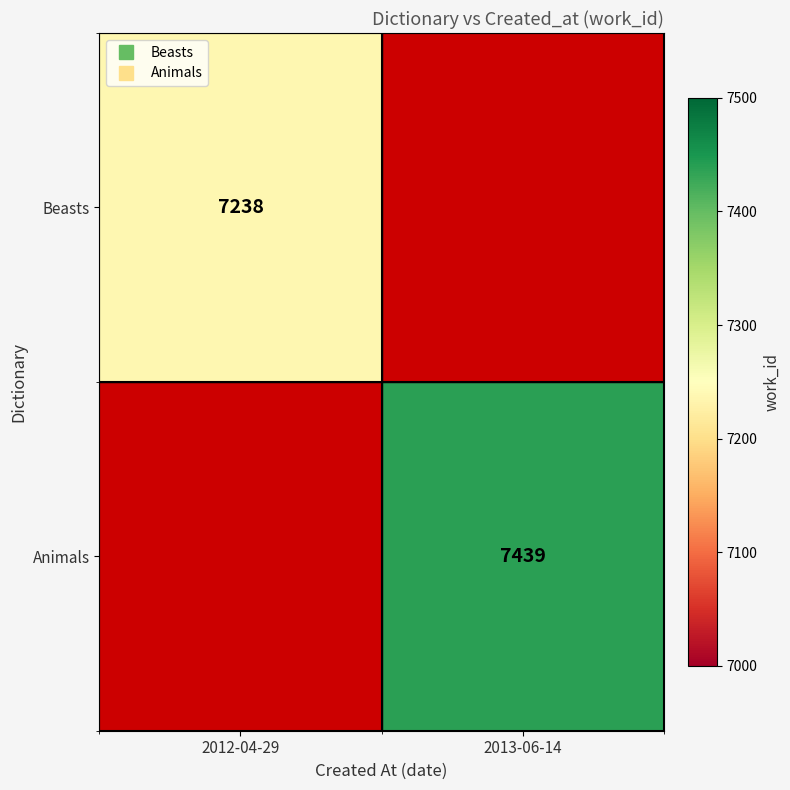

List the series in order of their peak value, lowest first.

Beasts, Animals